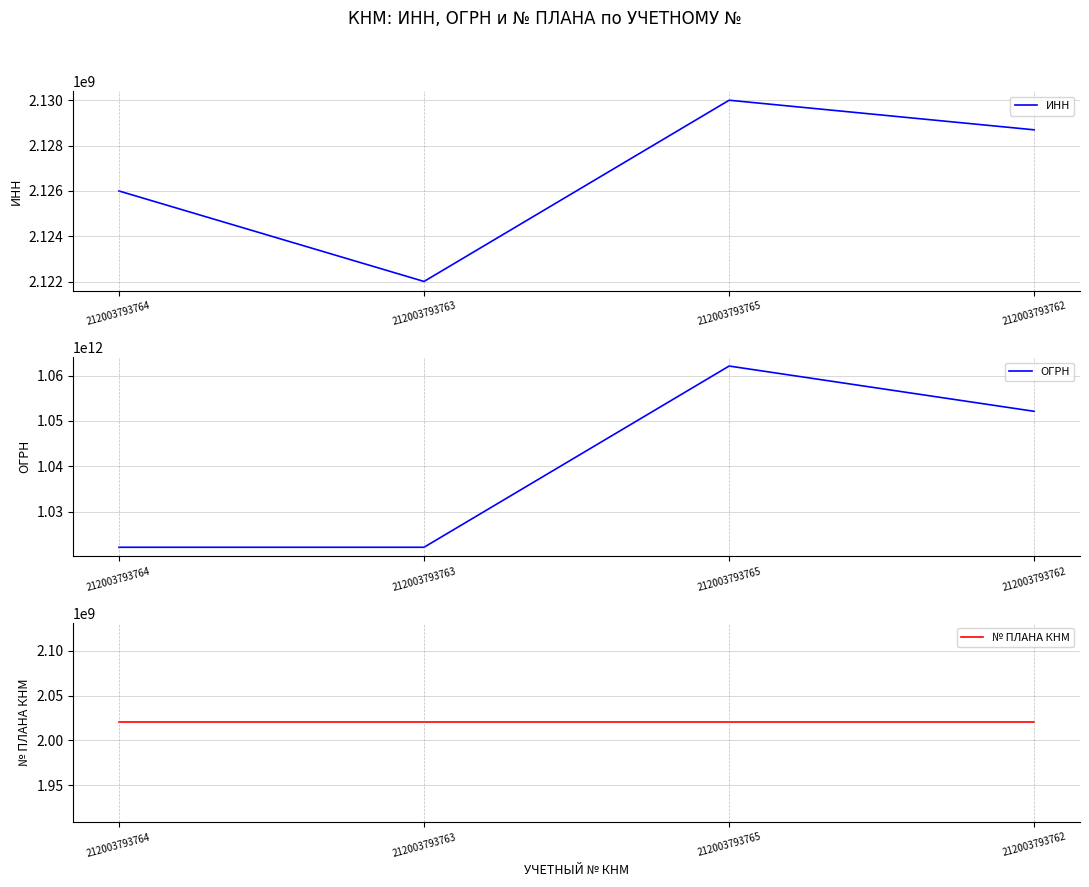

What is the label of the 4th point from the left?

212003793762